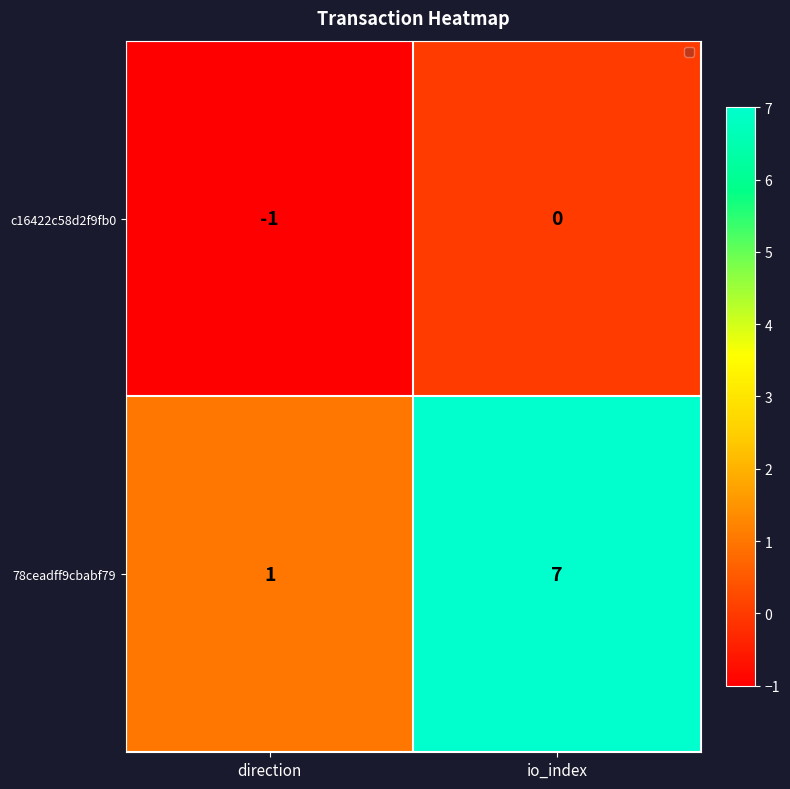

What is the average value of the 78ceadff9cbabf79 series?

4